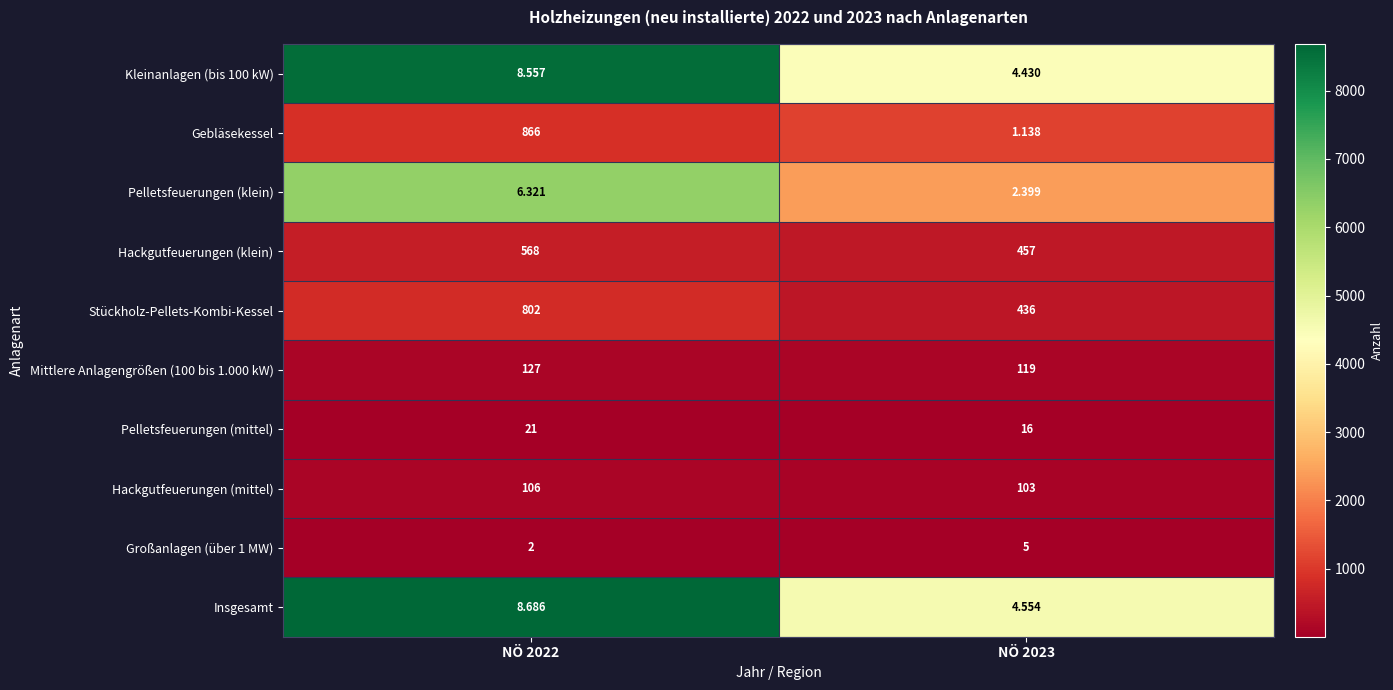

Between NÖ 2022 and NÖ 2023, which series saw the biggest shift?

Gebläsekessel